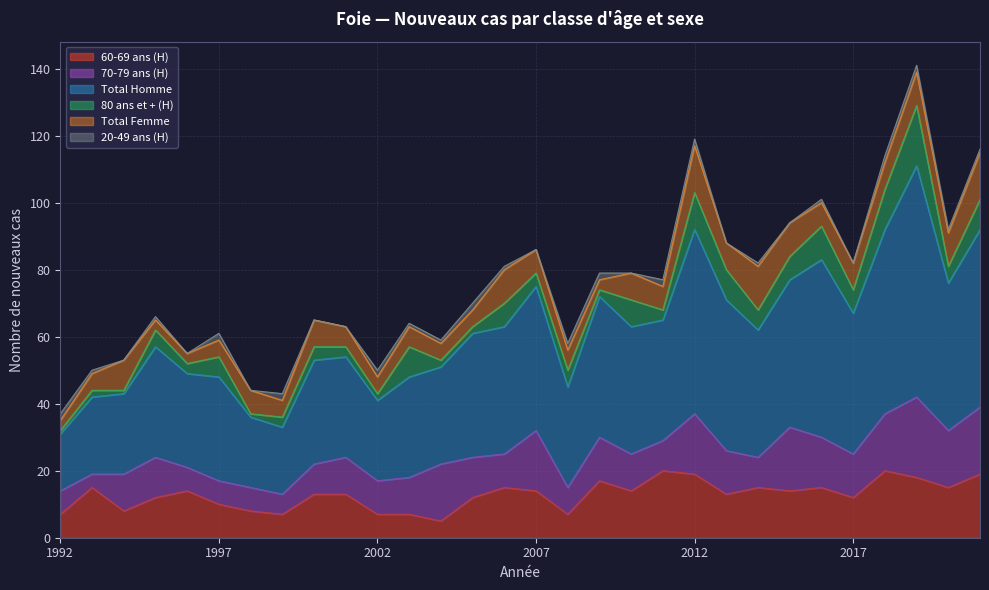

What is the difference between the highest and lowest values at 2013?

45